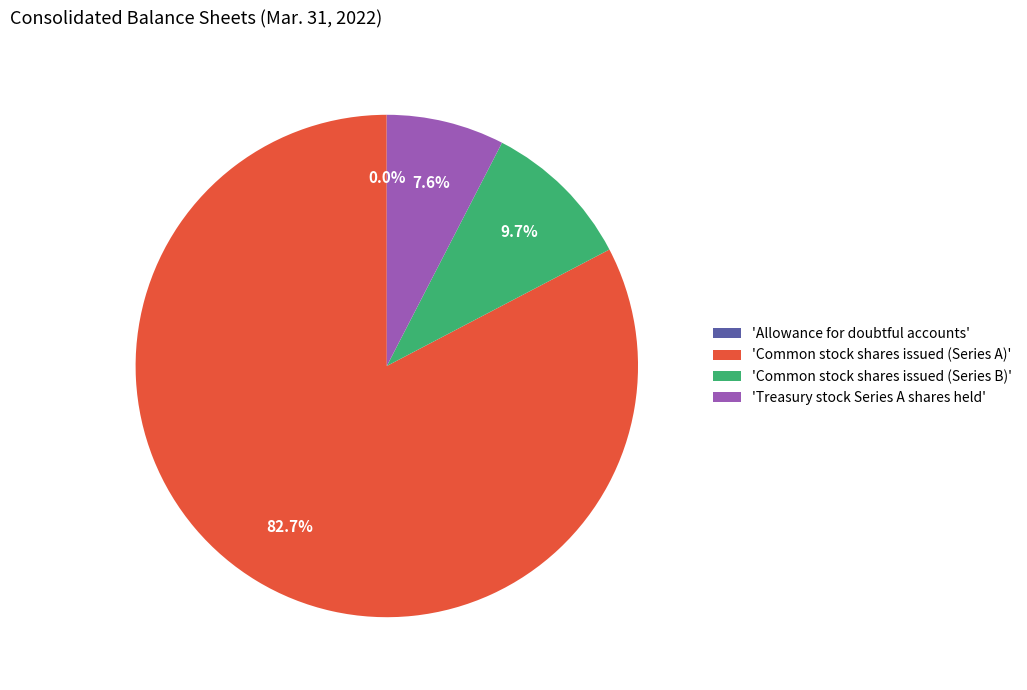

Does 'Treasury stock Series A shares held' account for over 50% of the chart?

No